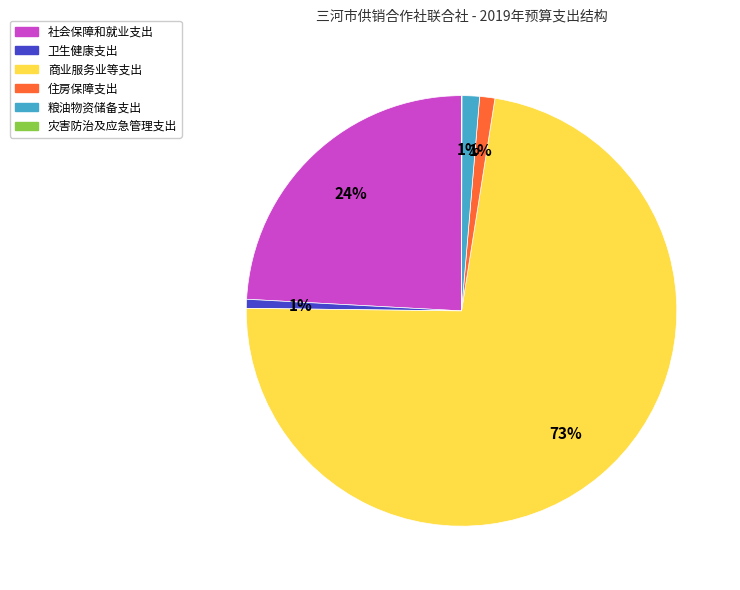

What is the largest slice in the pie chart?

商业服务业等支出